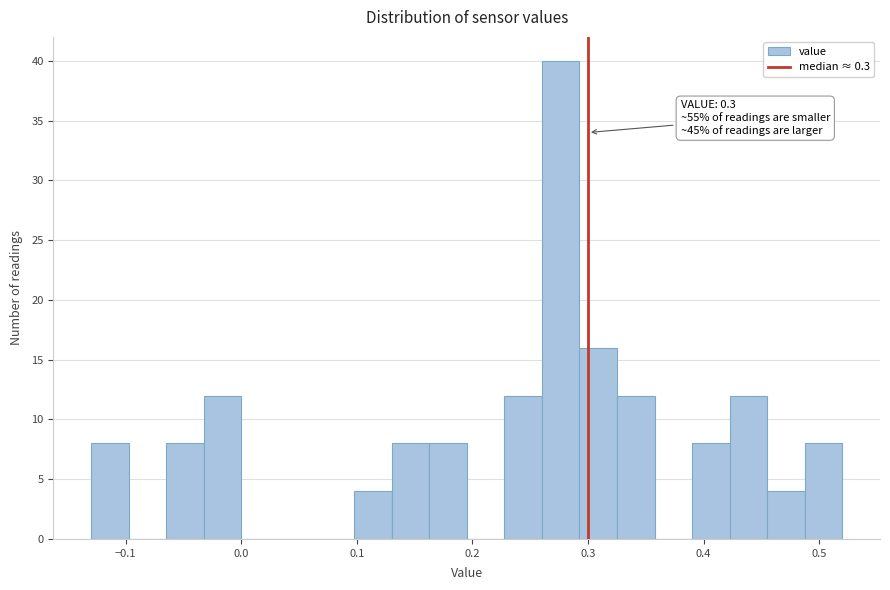

Around what value on the x-axis is the tallest bar? Give the approximate position of its centre, as read against the axis.

0.28